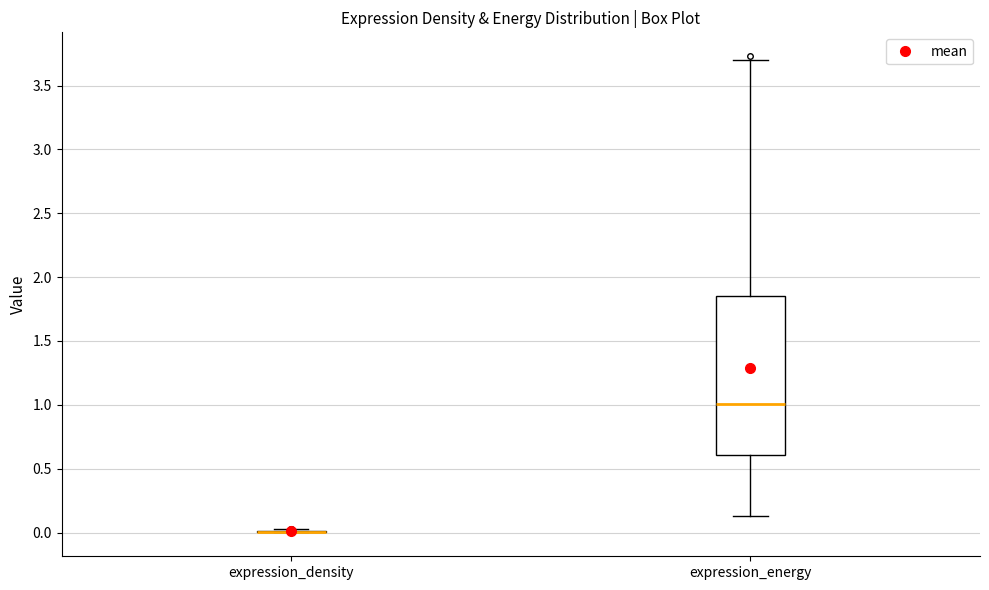

Reading left to right, read every box against the y-axis: the position of its median line, the range the box covers, and the ends of its whiskers. The values are not printed on the chart, so give them approximately, as read against the axis.

expression_density: box collapsed to a line at 0.00, whiskers 0.00 to 0.05
expression_energy: median 1.00, box 0.60 to 1.85, whiskers 0.15 to 3.70